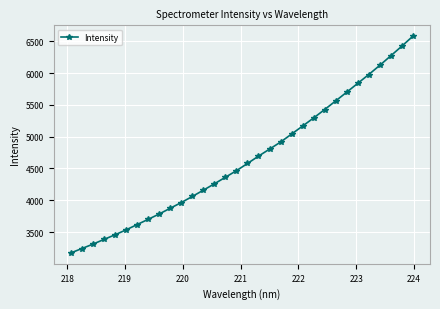

What is the greatest value displayed?

6580.2